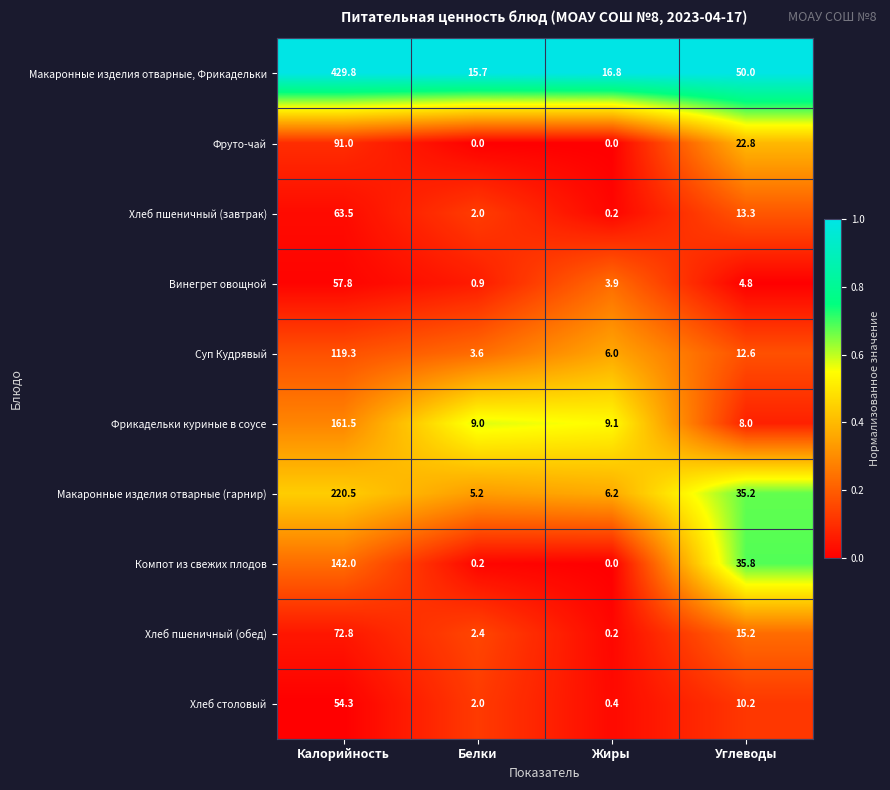

Is it true that Компот из свежих плодов equals 0.0 at Жиры?

True